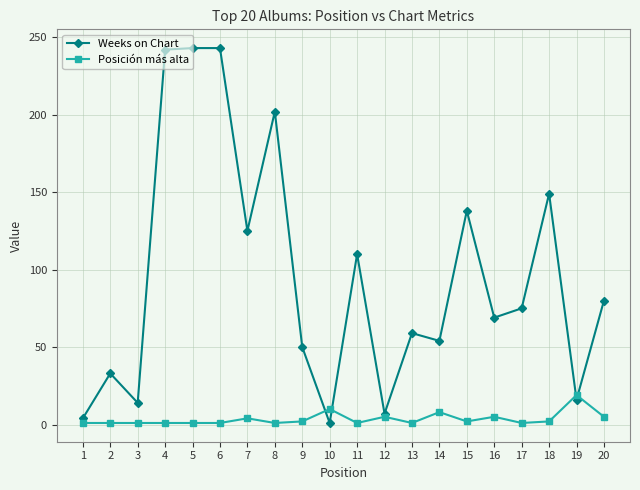

How many categories are shown in the chart?

20